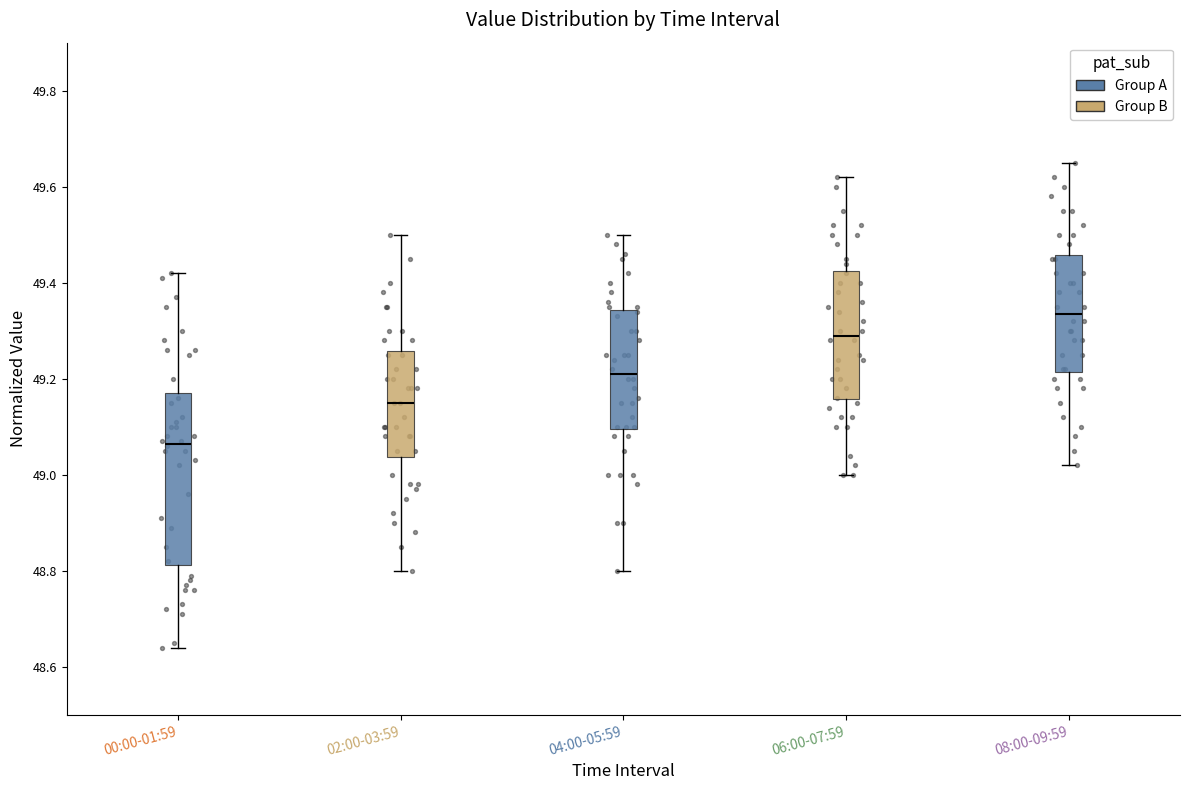

Reading left to right, read every box against the y-axis: the position of its median line, the range the box covers, and the ends of its whiskers. The values are not printed on the chart, so give them approximately, as read against the axis.

00:00-01:59: median 49.06, box 48.82 to 49.18, whiskers 48.64 to 49.42
02:00-03:59: median 49.16, box 49.04 to 49.26, whiskers 48.80 to 49.50
04:00-05:59: median 49.22, box 49.10 to 49.34, whiskers 48.80 to 49.50
06:00-07:59: median 49.30, box 49.16 to 49.42, whiskers 49.00 to 49.62
08:00-09:59: median 49.34, box 49.22 to 49.46, whiskers 49.02 to 49.66